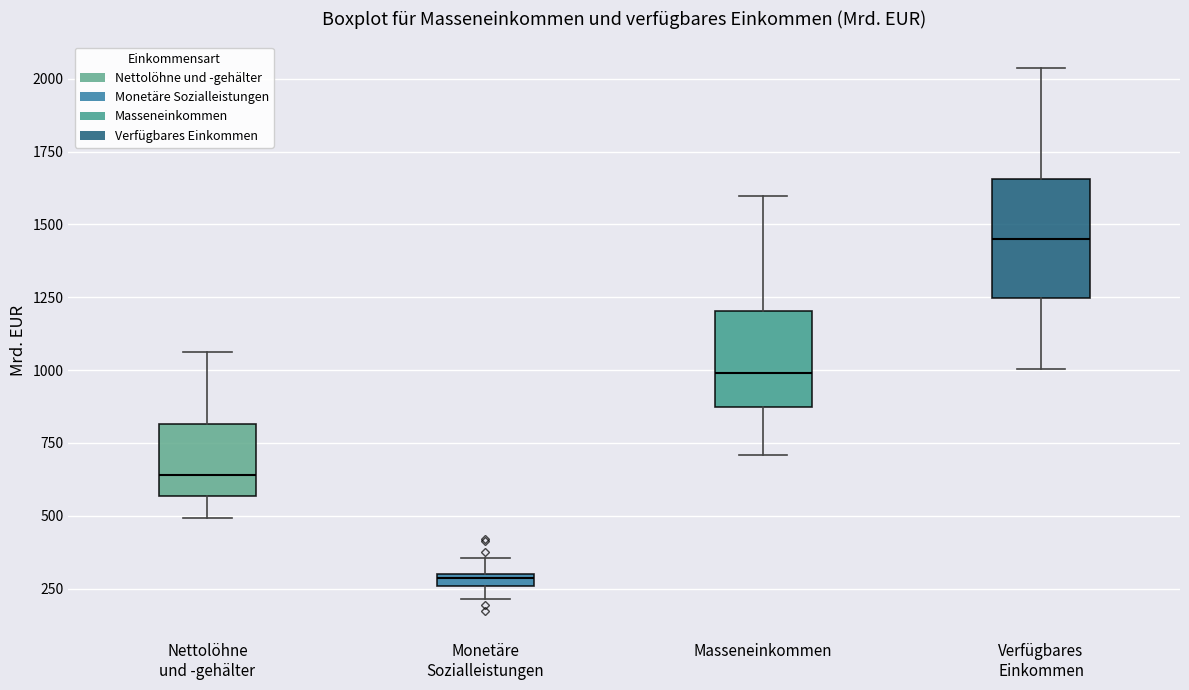

Which box's median line is the lowest?

Monetäre Sozialleistungen